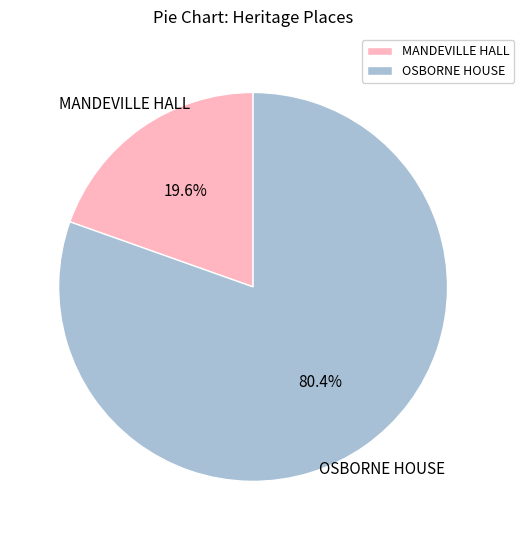

What is the largest slice in the pie chart?

OSBORNE HOUSE